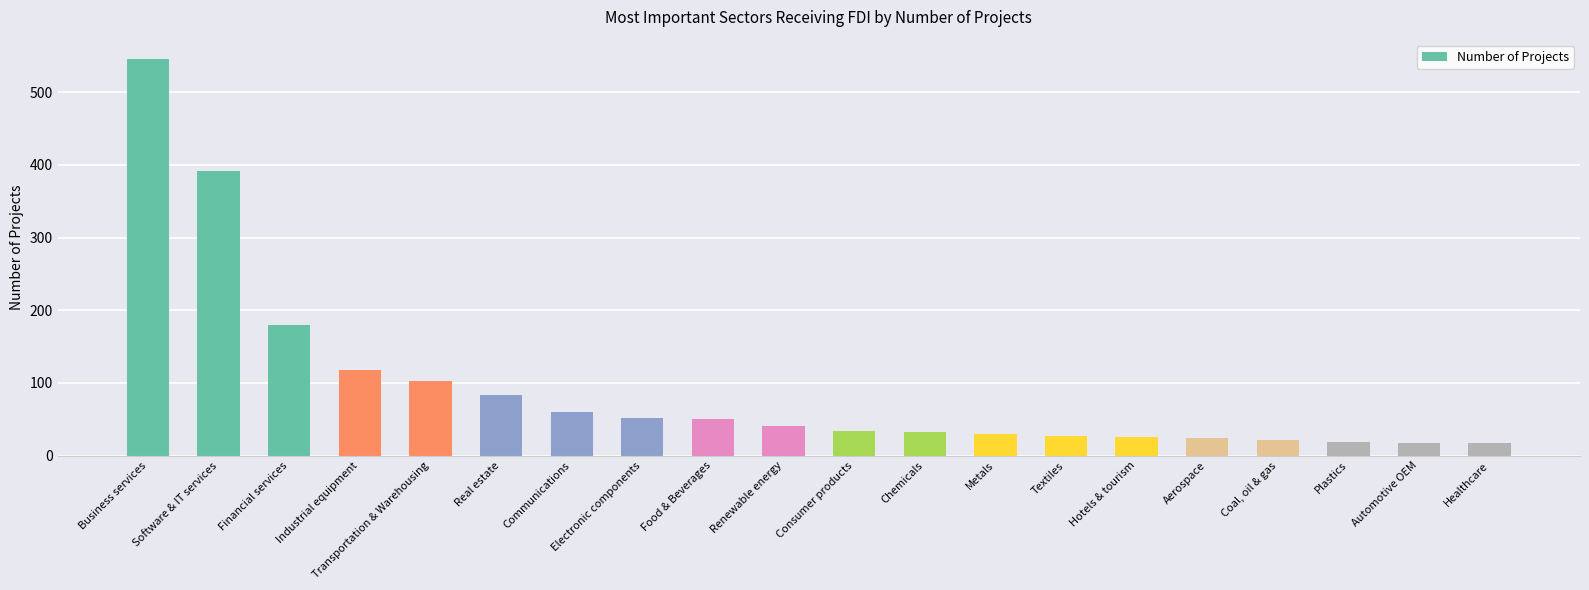

What is the label of the 10th bar from the right?

Consumer products